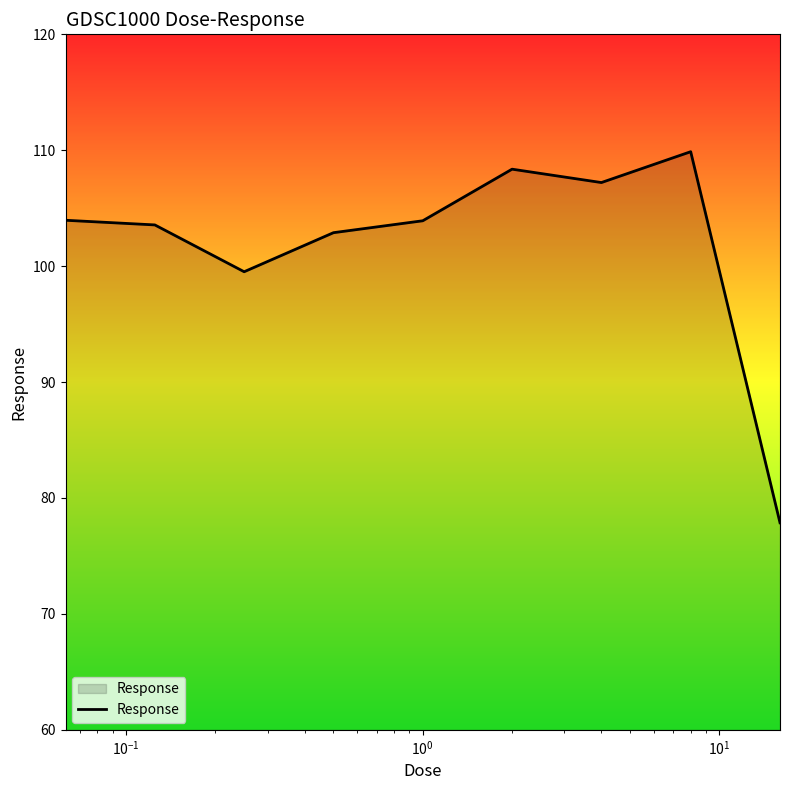

What is the greatest value displayed?

109.9